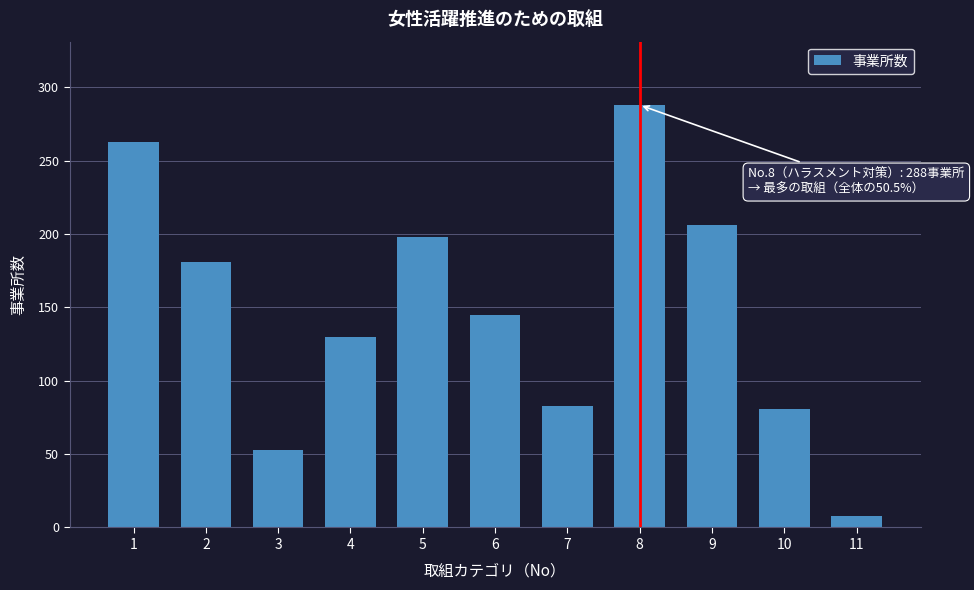

Reading left to right, what are all the values shown in this chart?

263	181	53	130	198	145	83	288	206	81	8